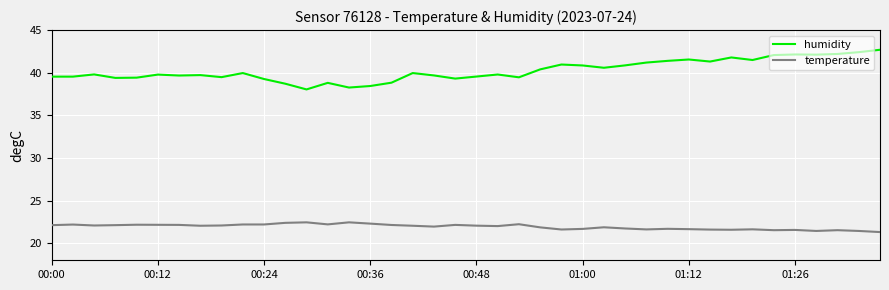

Does the chart have visible grid lines?

Yes